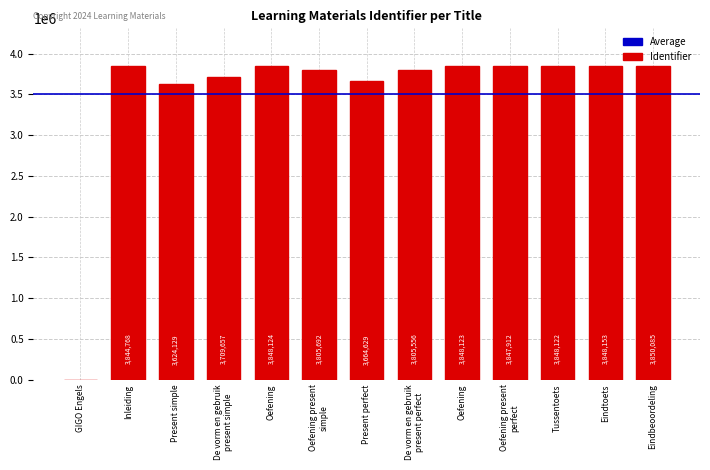

What is the label of the 2nd bar from the right?

Eindtoets